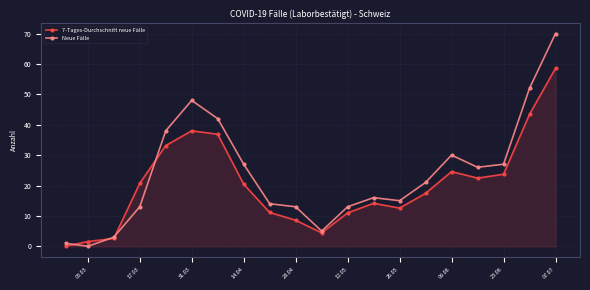

What is the maximum value shown in the chart?

70.0